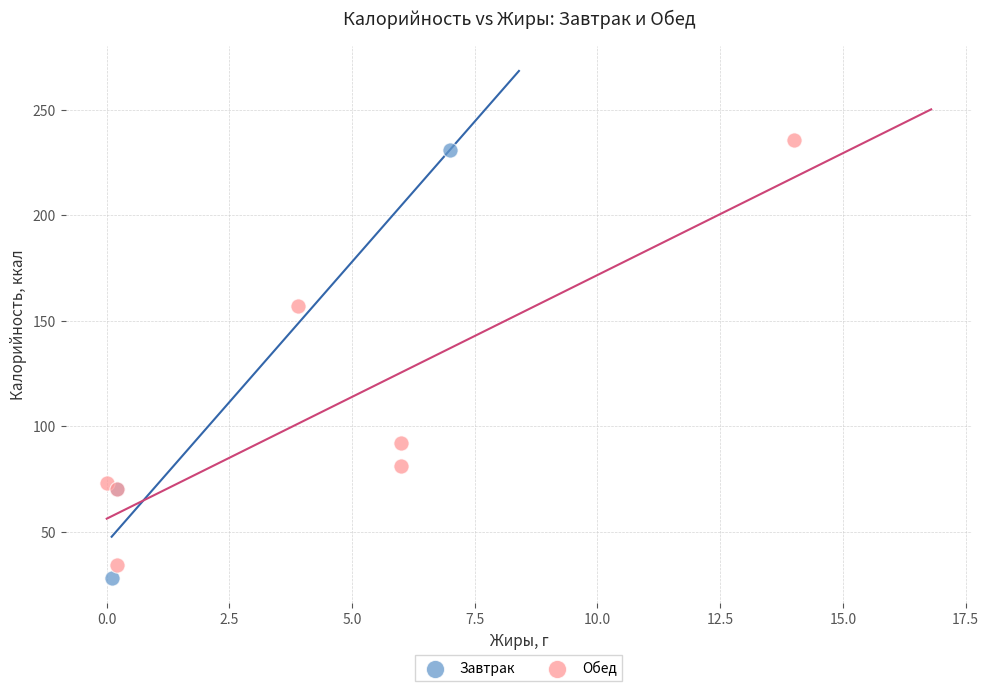

Which series reaches the minimum Y coordinate?

Завтрак